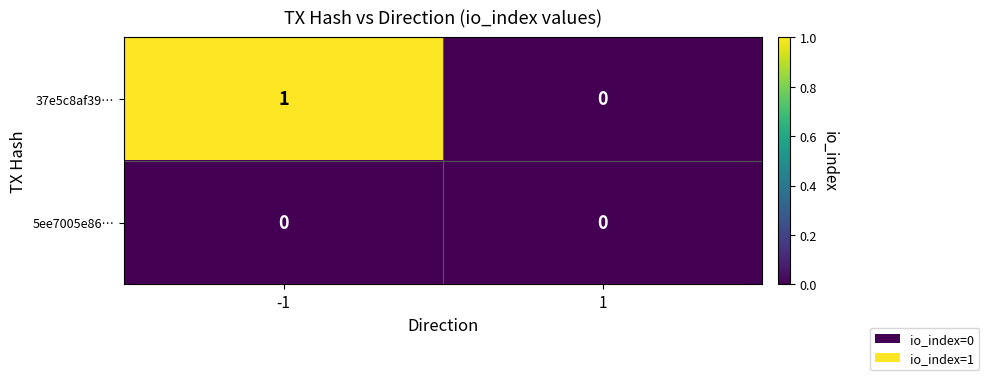

Which series has the largest total across all categories?

37e5c8af39…